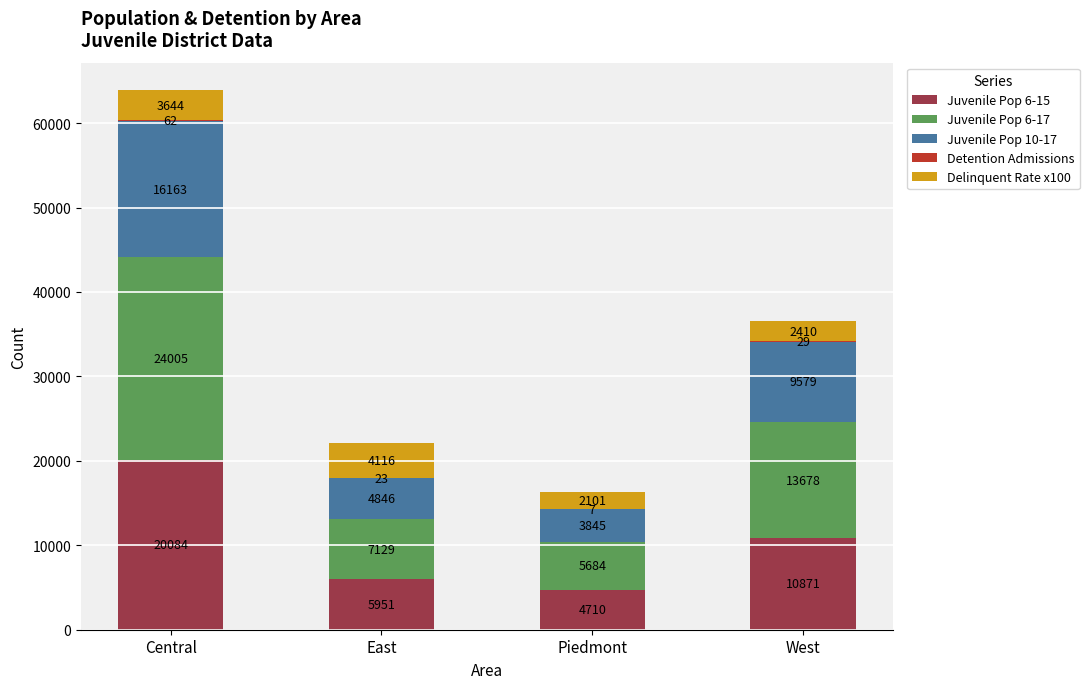

The Juvenile Pop 6-15 series shows 2972 at West. True or false?

False